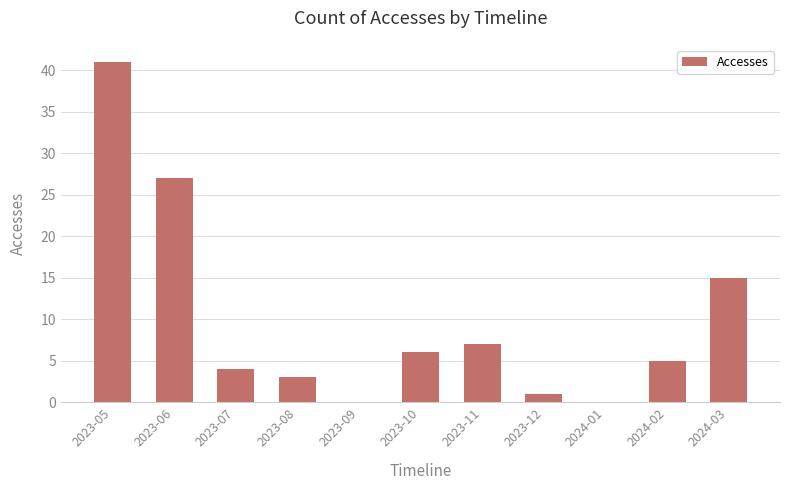

What is the average value?

10